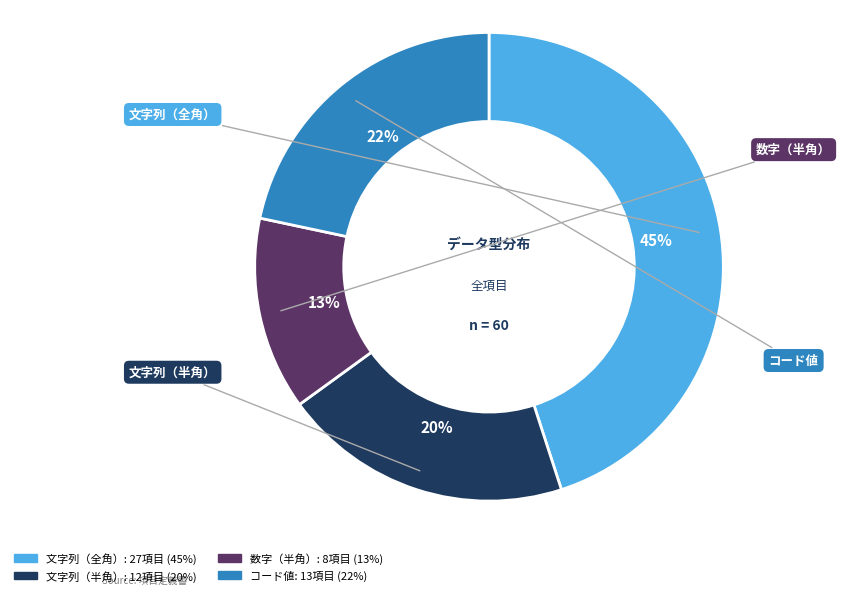

What percentage is the 数字（半角） slice, to the nearest percent?

13%